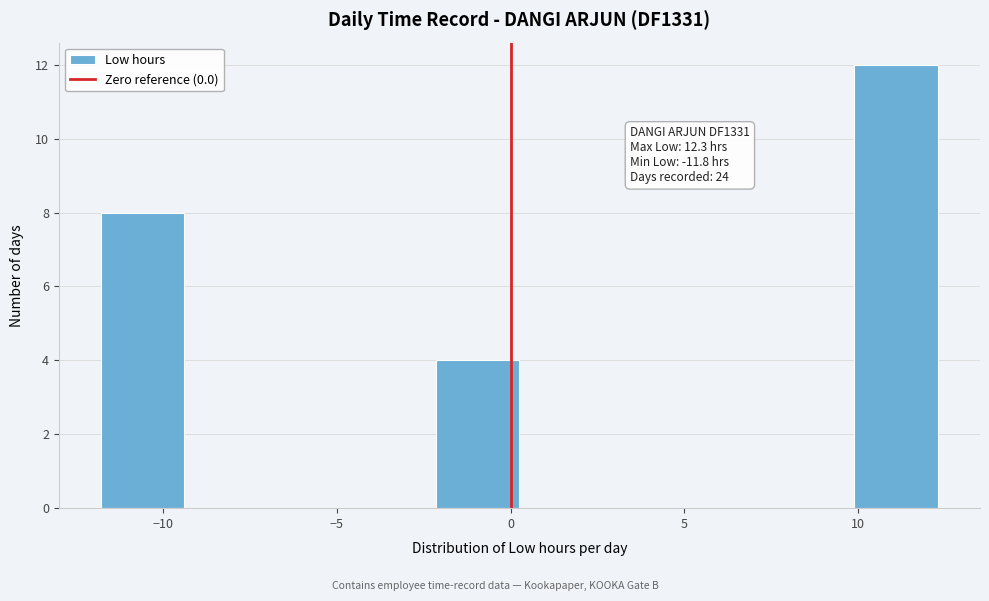

Which range on the x-axis has the tallest bar?

10.0 to 12.5